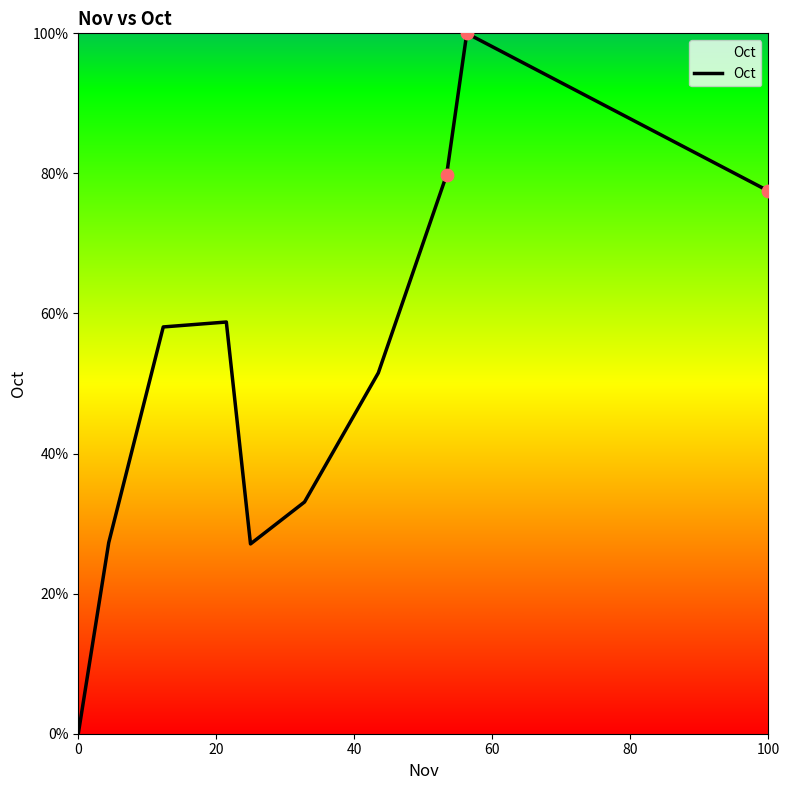

What is the difference between the maximum and minimum values?

100.0